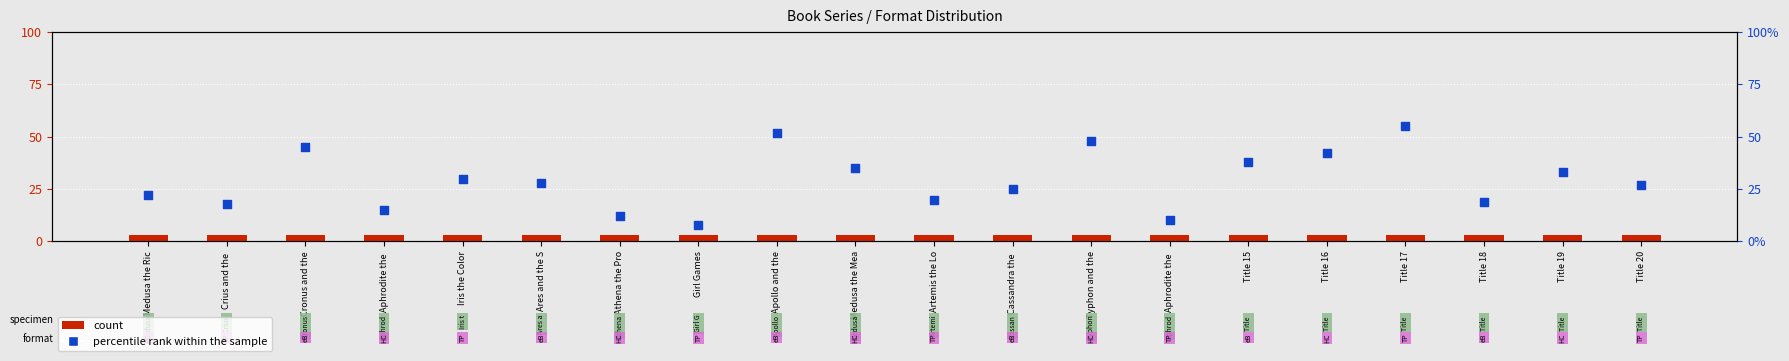

Is the value of count at Girl Games greater than the value of percentile rank within the sample at Title 15?

No